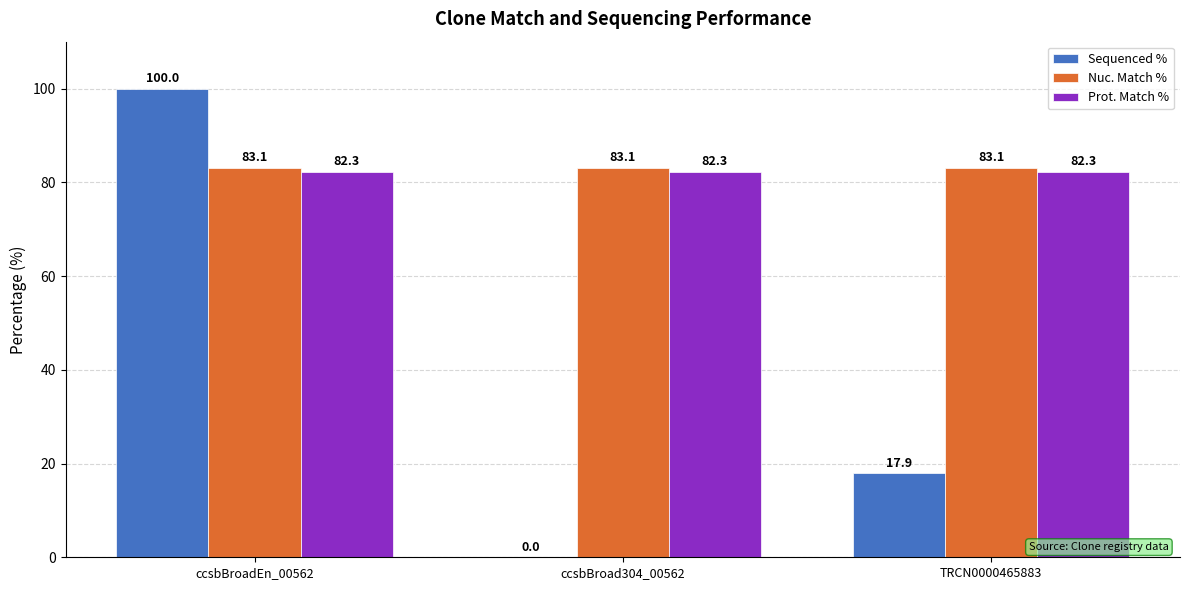

What is the total value across all series at TRCN0000465883?

183.3